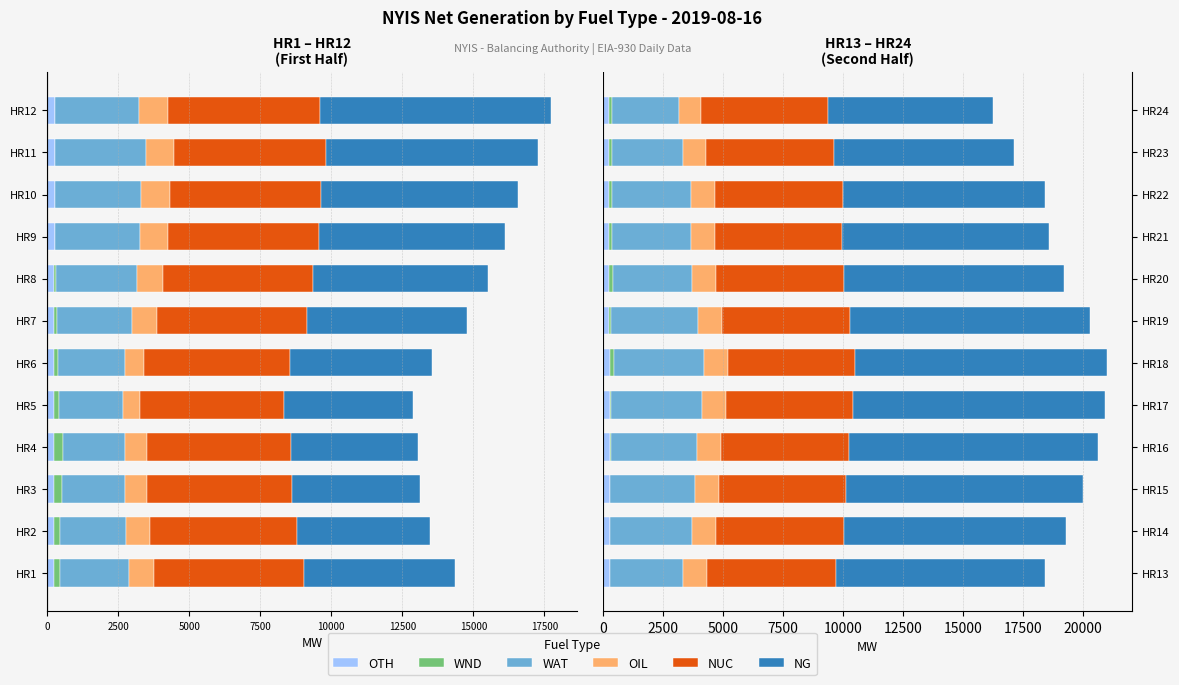

Between HR19 and HR21, which series saw the biggest shift?

NG